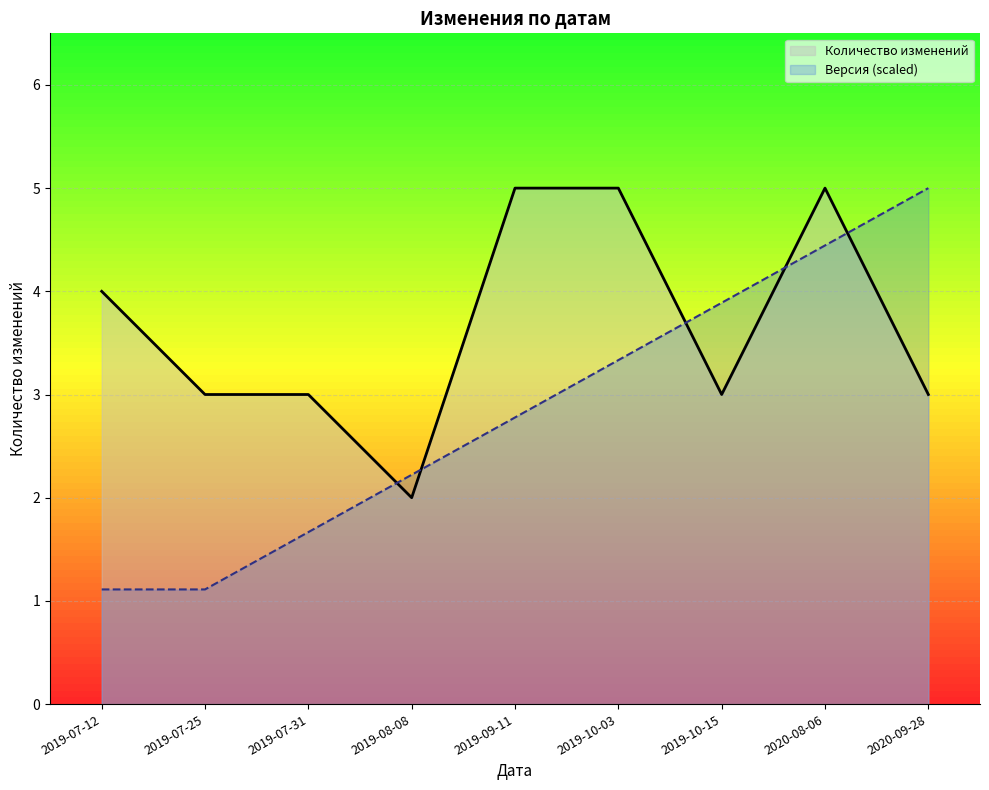

Reading right to left, what are all the values shown in this chart?

Количество изменений: 3.0	5.0	3.0	5.0	5.0	2.0	3.0	3.0	4.0
Версия: 5.0	4.4	3.9	3.3	2.8	2.2	1.7	1.1	1.1